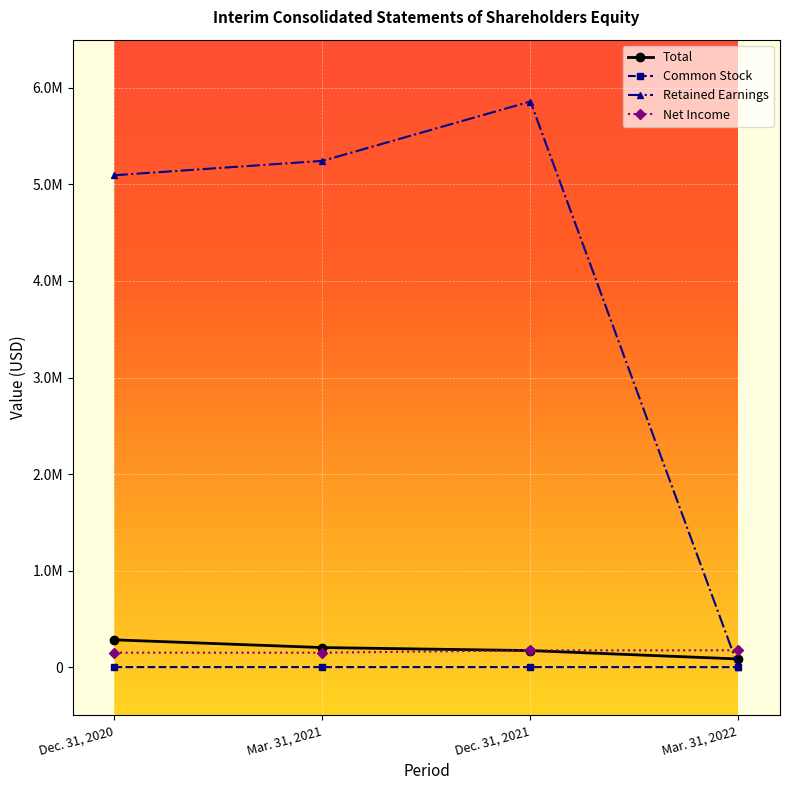

At how many categories does at least one series exceed 4136506?

3